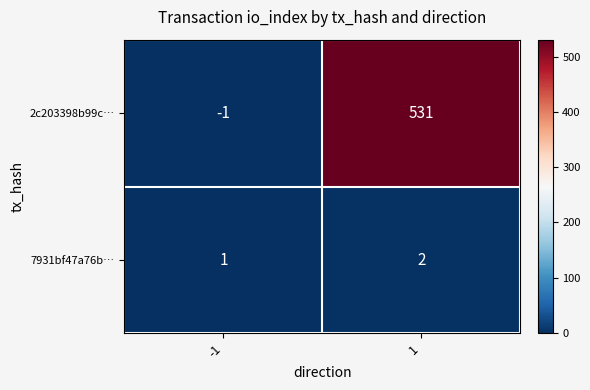

Reading right to left, transcribe all the data shown in this chart.

2c203398b99c…: 531	-1
7931bf47a76b…: 2	1